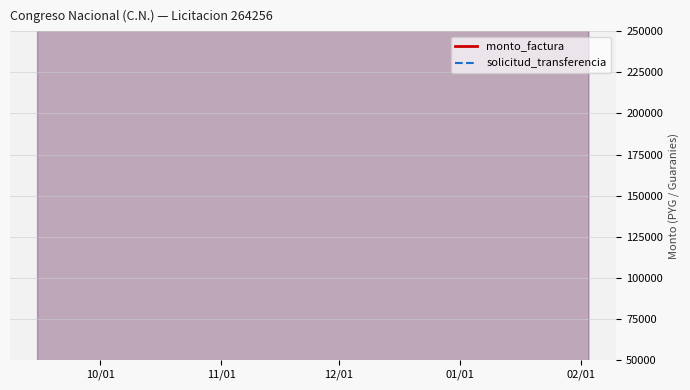

True or false: solicitud_transferencia has a value of 319720 at 12/01.

True